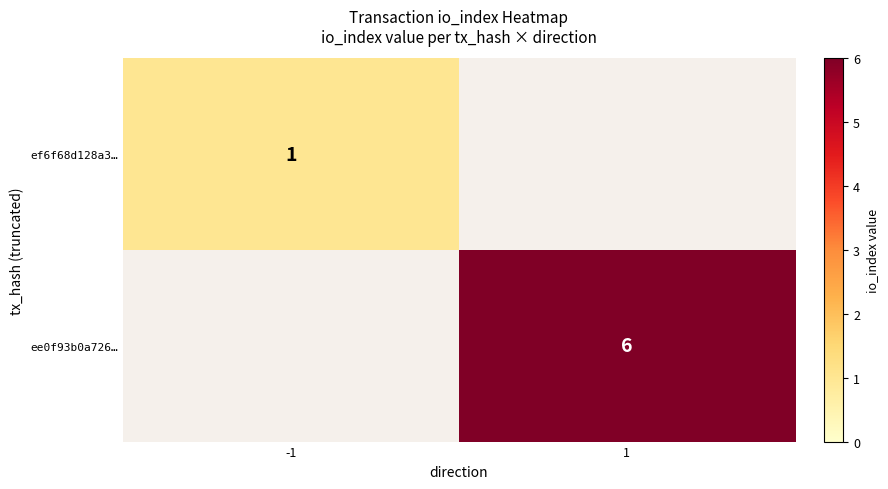

True or false: ee0f93b0a726… has a value of 2 at 1.

False